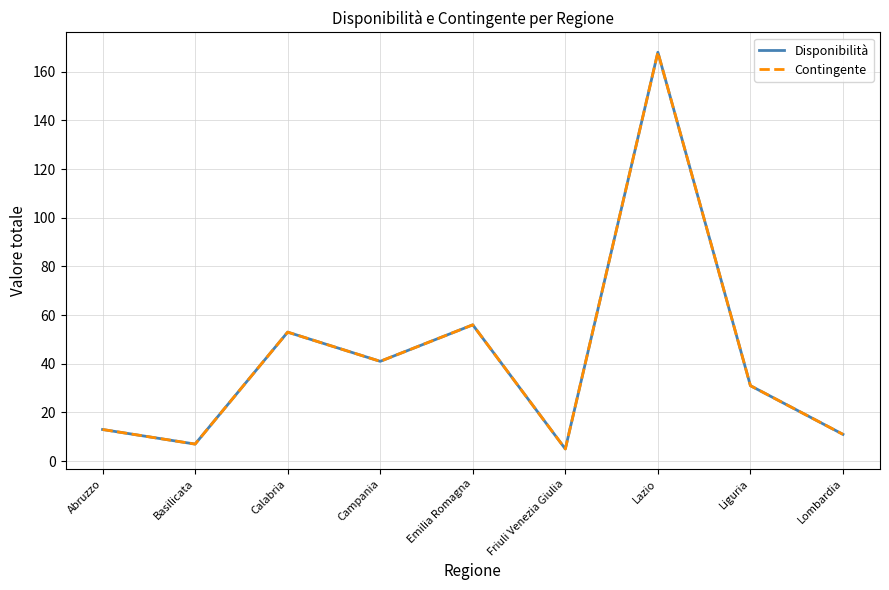

Does the chart have visible grid lines?

Yes